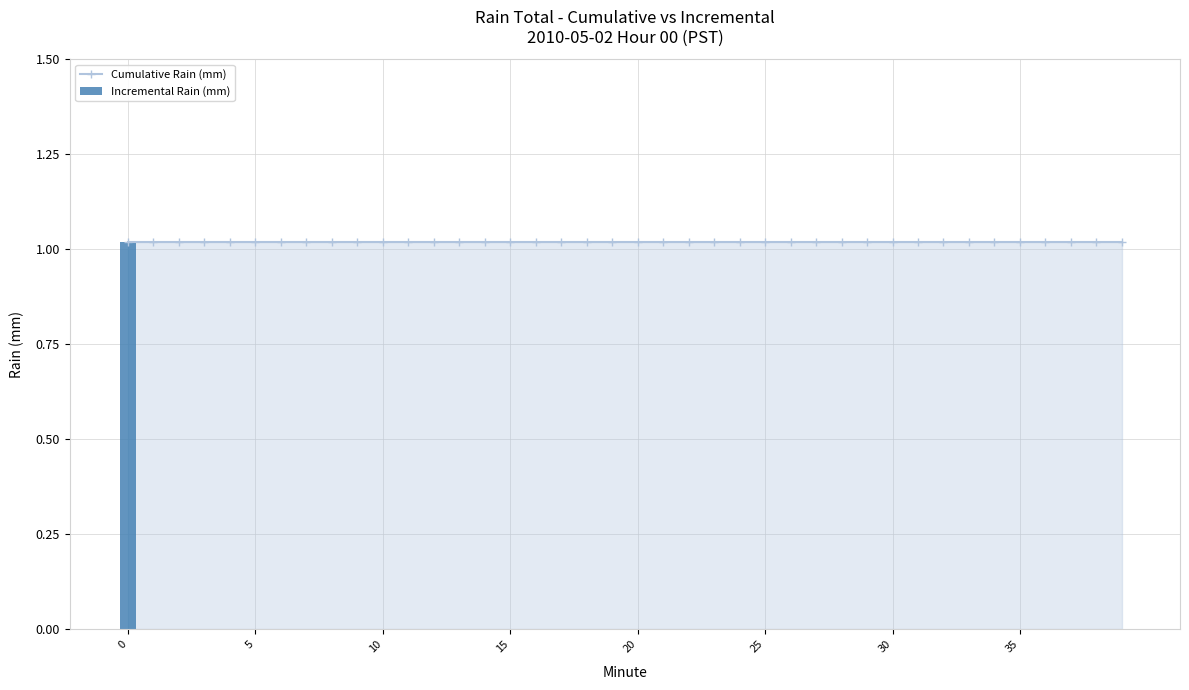

The value of Cumulative Rain (mm) at 20 is 1.6. True or false?

False